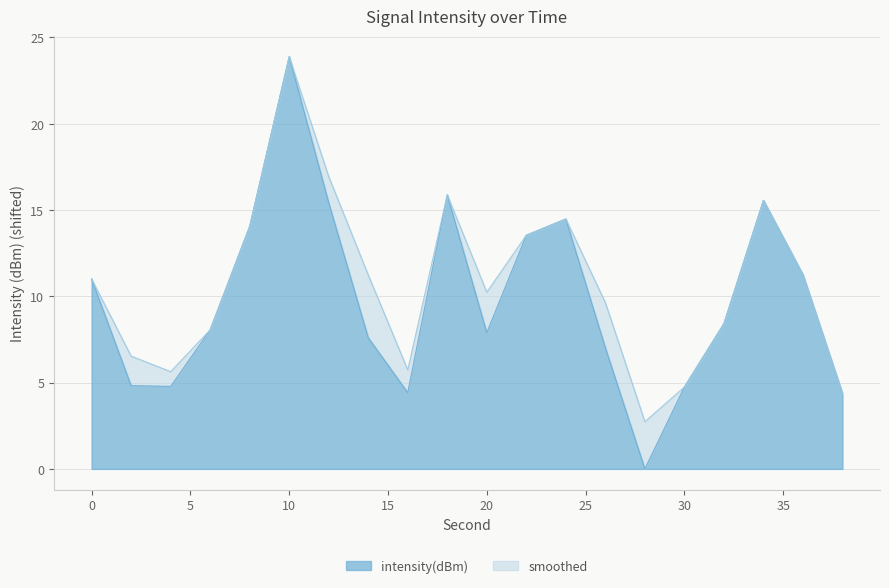

How many values in the smoothed series exceed 11?

10